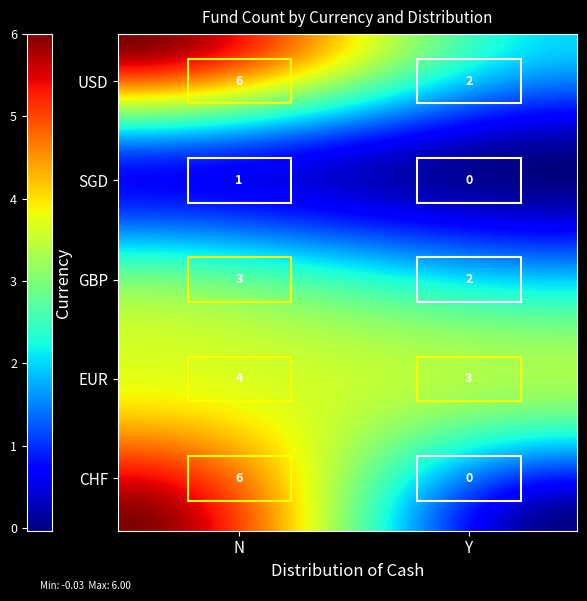

Rank the categories by value from lowest to highest.

CHF_Y, SGD_Y, SGD_N, GBP_Y, USD_Y, EUR_Y, GBP_N, EUR_N, CHF_N, USD_N